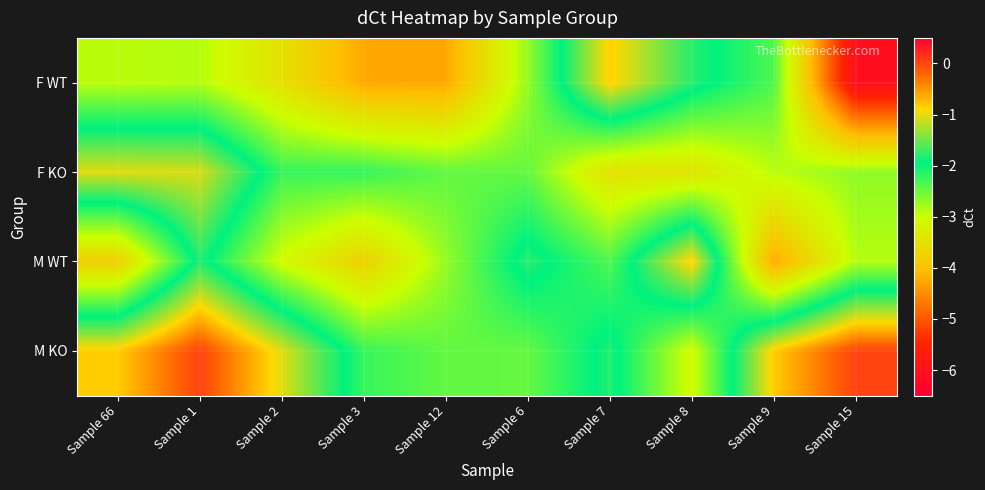

What is the spread (max minus min) of values at Sample 3?

2.0